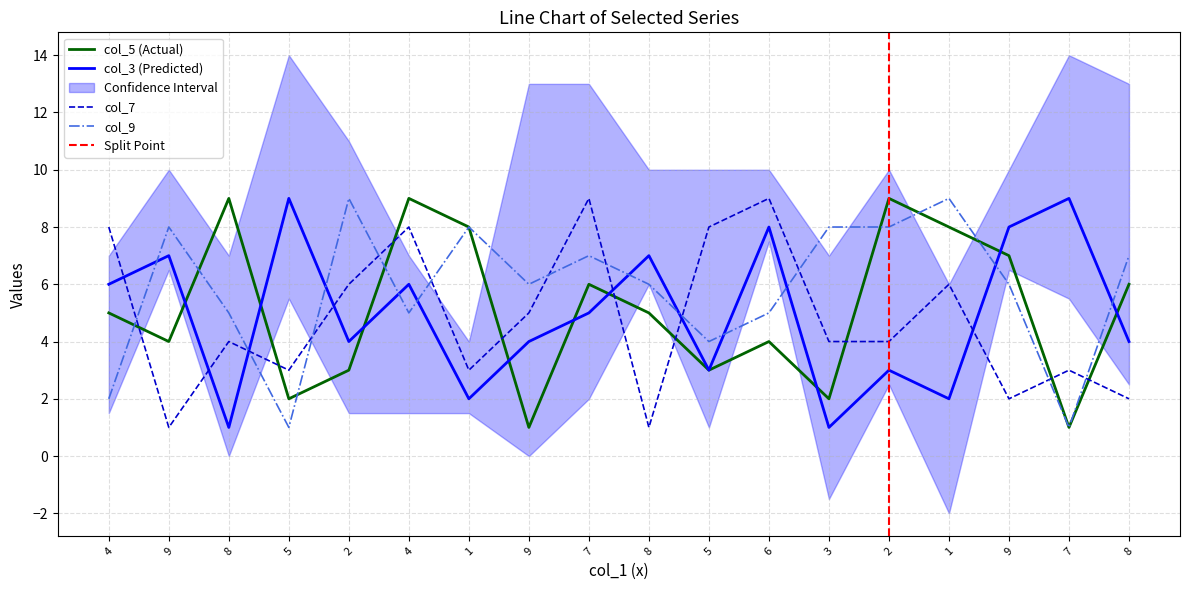

At which category does col_5 reach its first local peak?

8